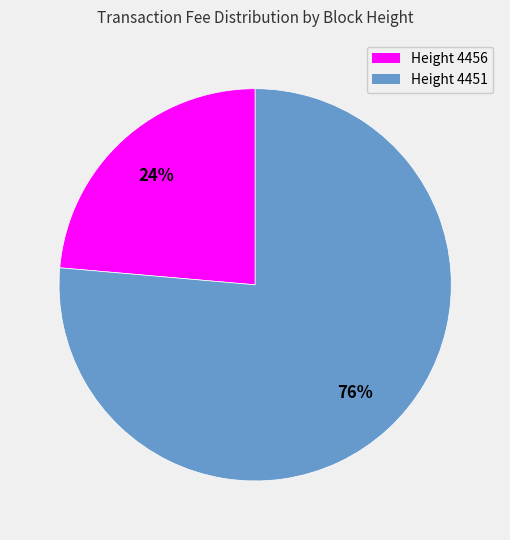

To the nearest percent, what is the combined percentage of Height 4451 and Height 4456?

100%